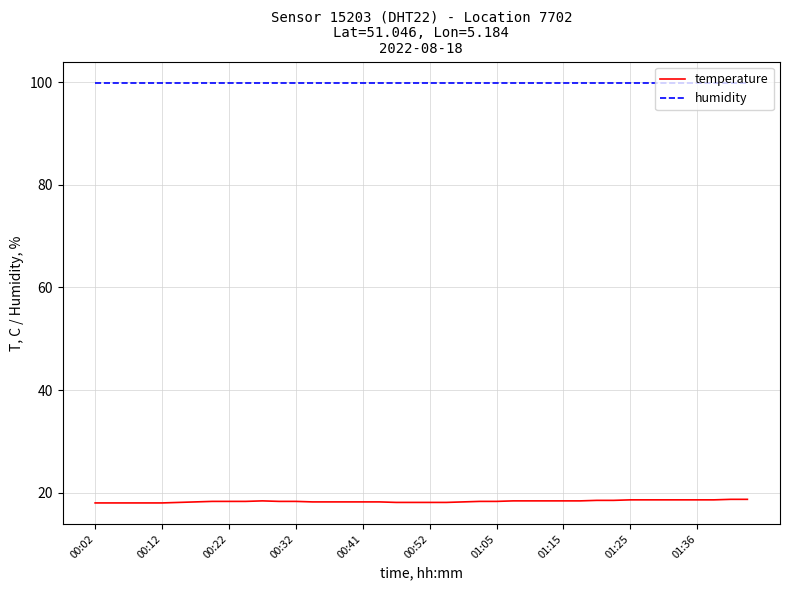

Rank the series by their average value, from highest to lowest.

humidity, temperature